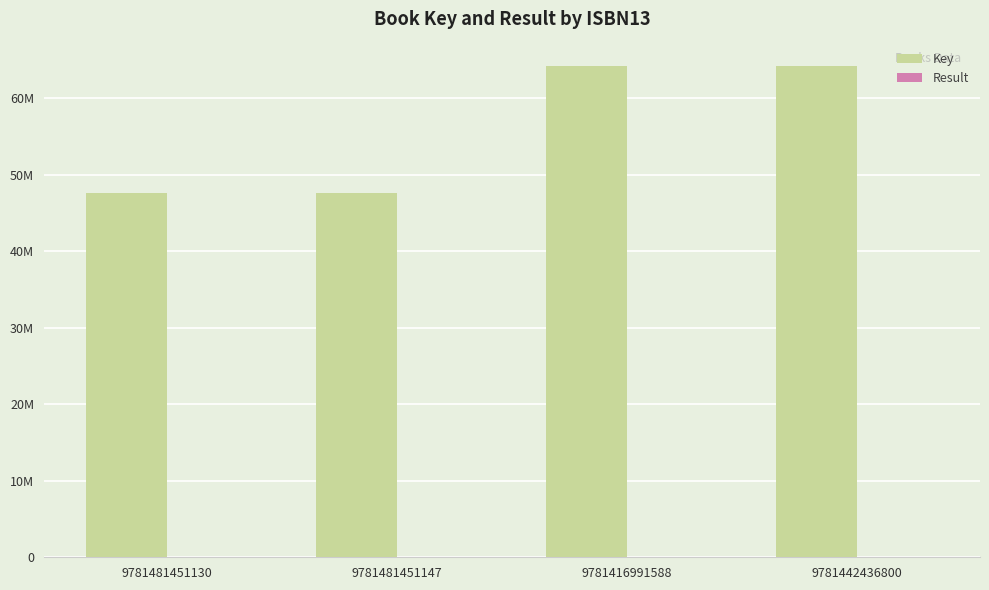

Which series has the largest total across all categories?

Key